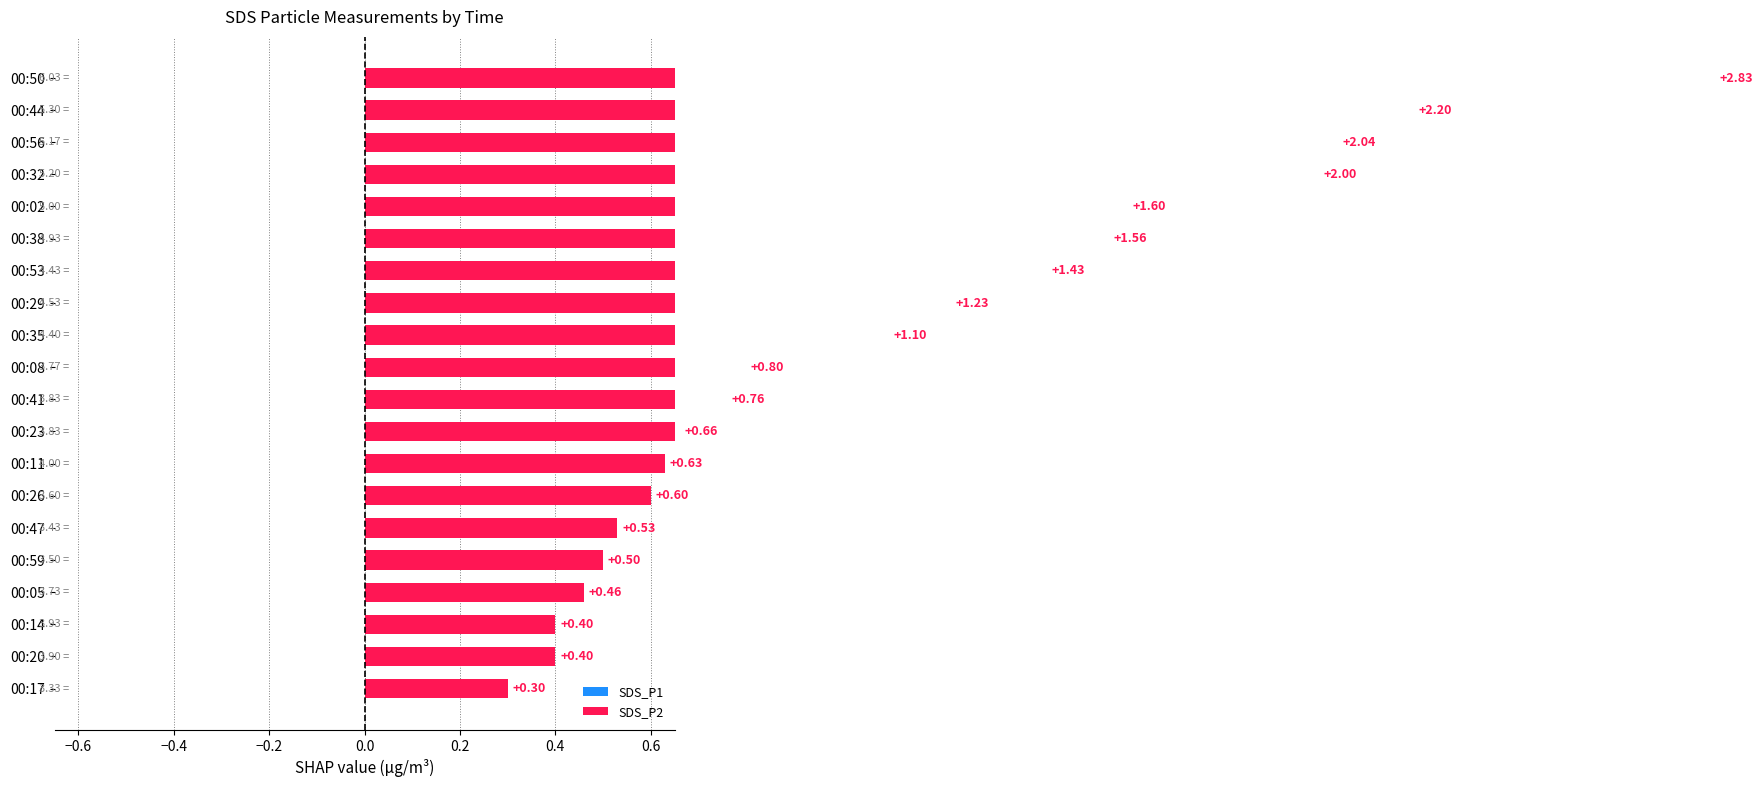

What is the approximate value at 00:23?

0.7